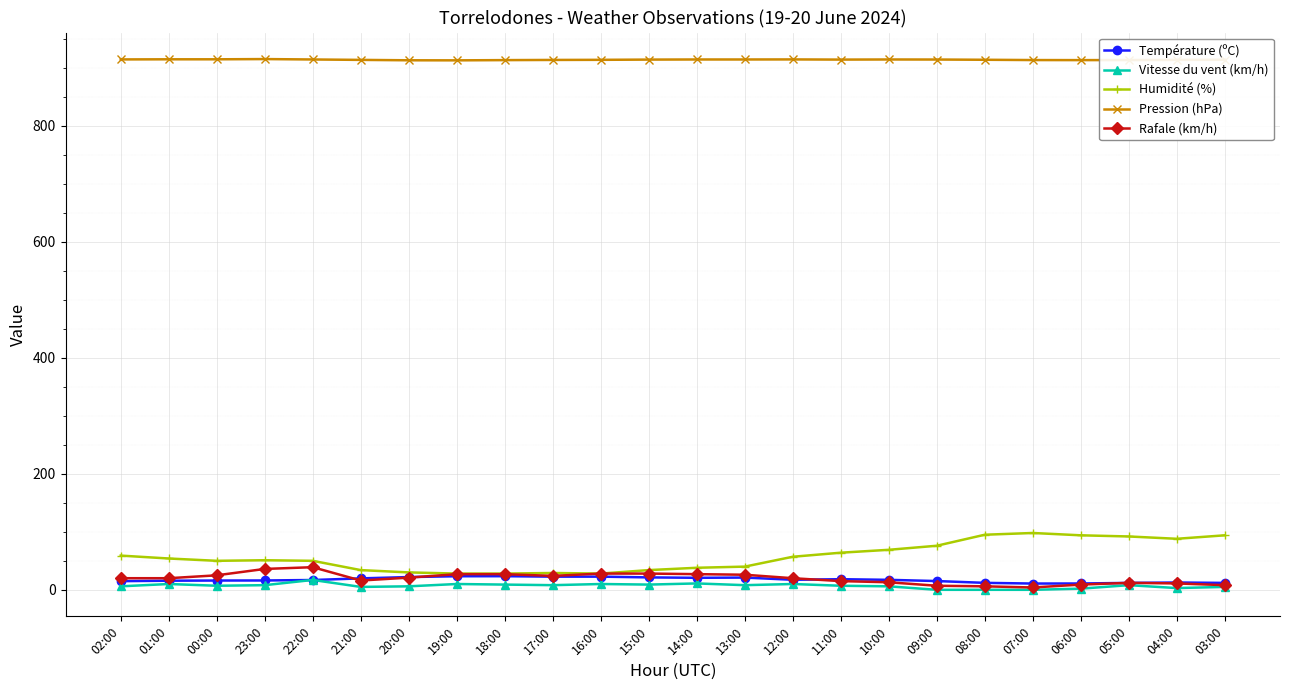

What is the sum of the Humidité (%) values at 08:00 and 18:00?

123.0